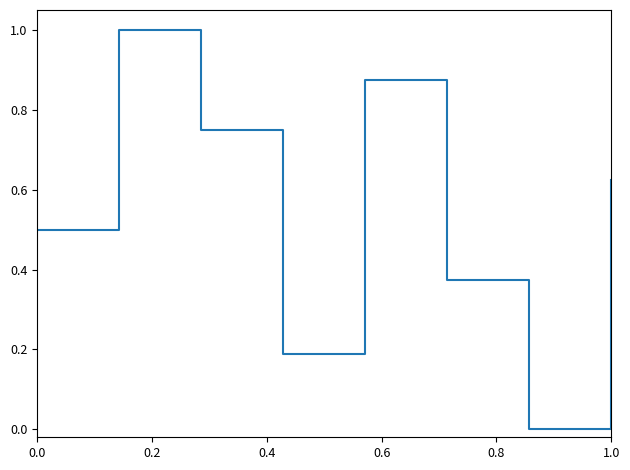

How many categories are shown in the chart?

8